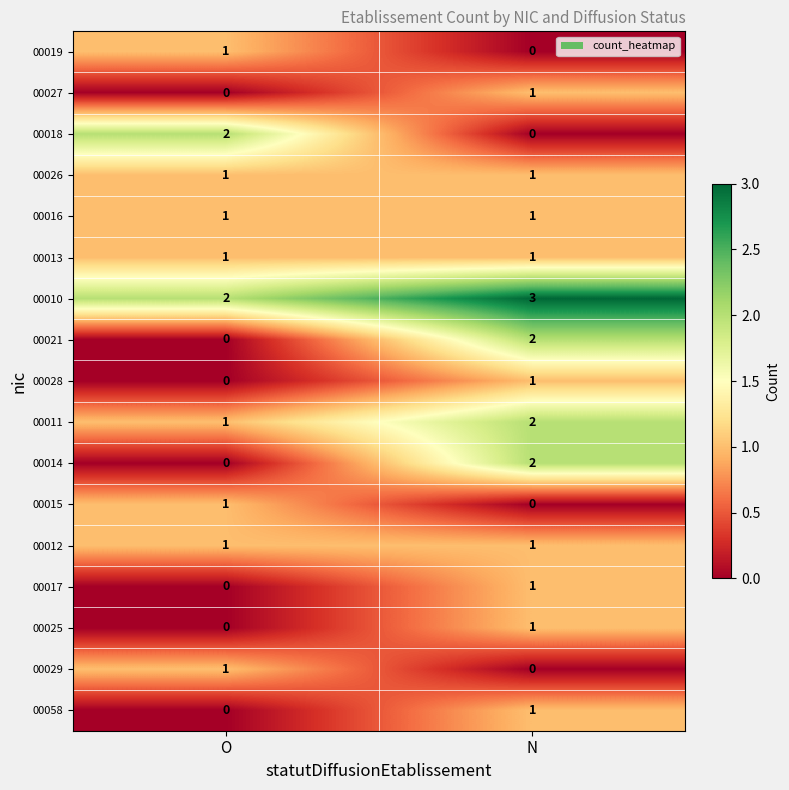

List the labels in order of 00029 value, smallest first.

N, O